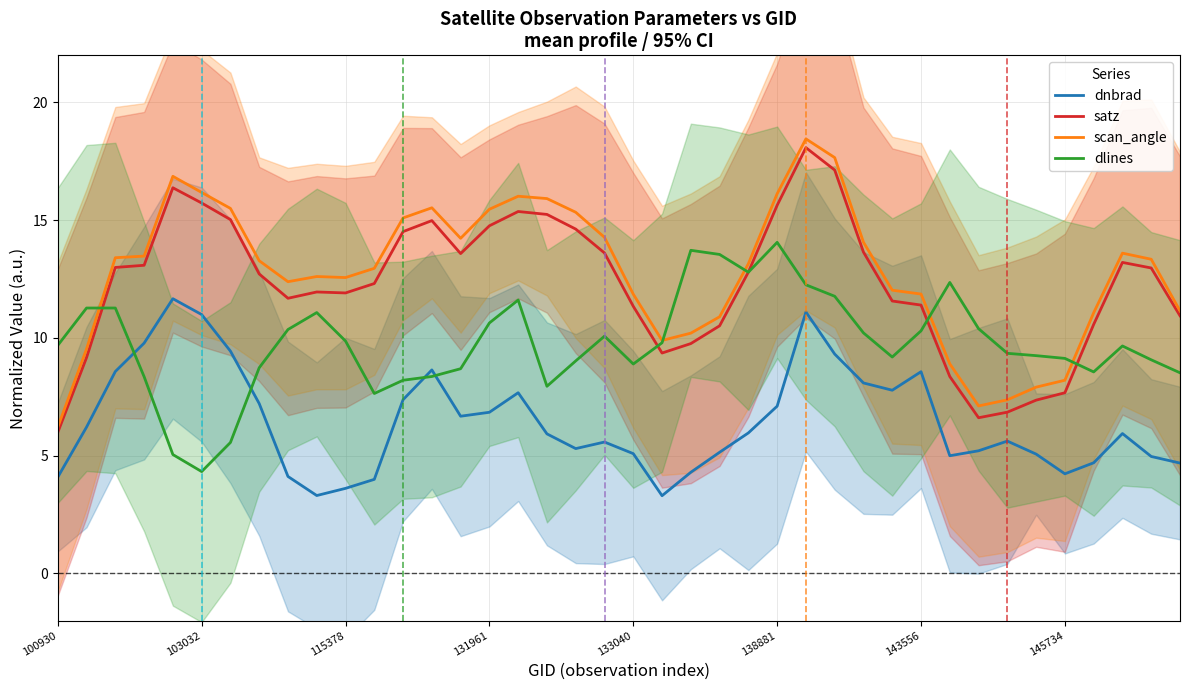

How many data points in dnbrad are above 5?

28